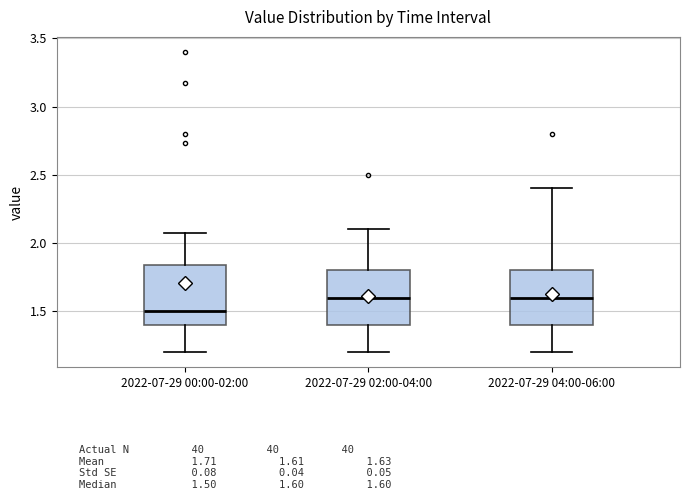

Where is the lower edge of the box for 2022-07-29 00:00-02:00 on the y-axis? The values are not printed on the chart, so give them approximately, as read against the axis.

1.40